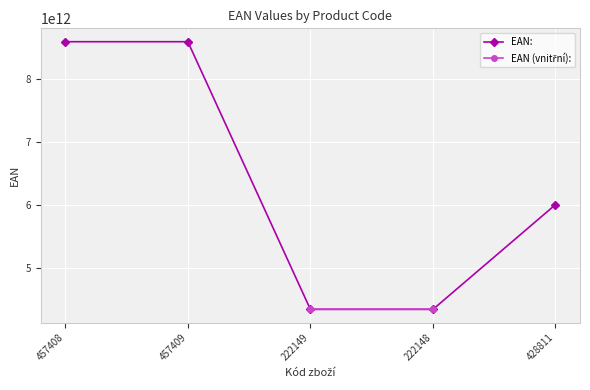

How many interior local peaks (higher than both neighbors) does the data have?

1